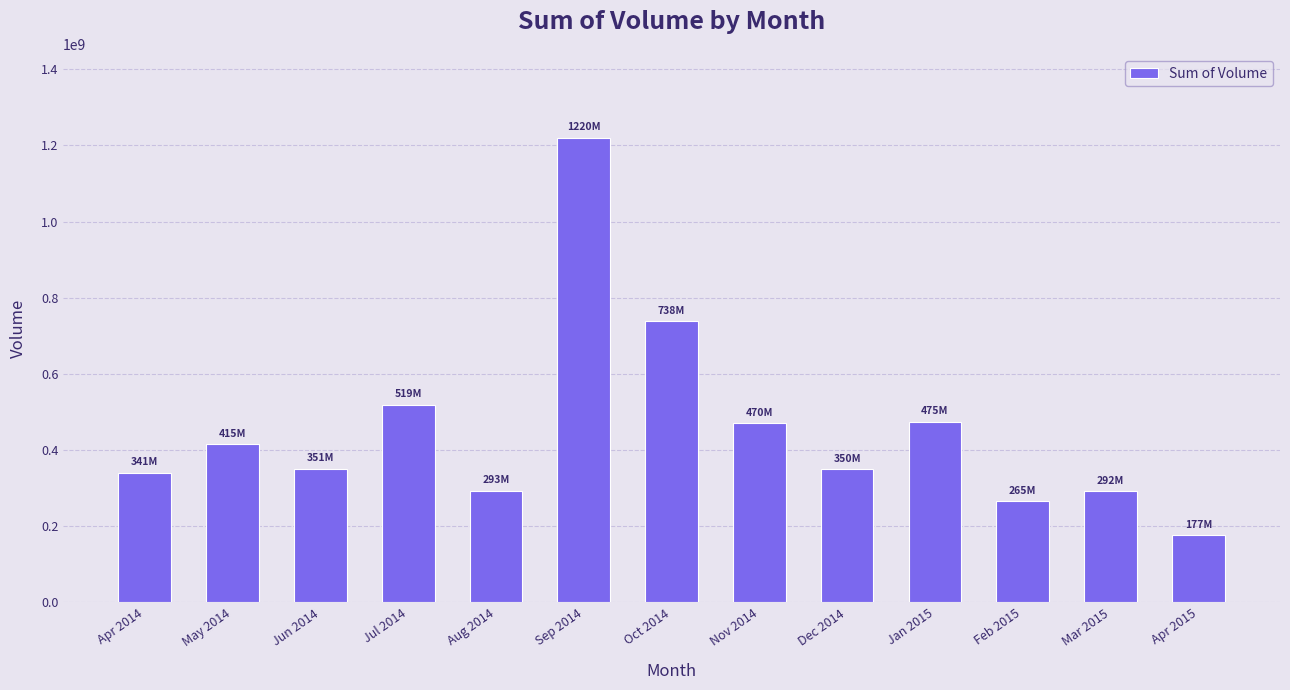

What is the value of the 6th bar from the left?

1220435700